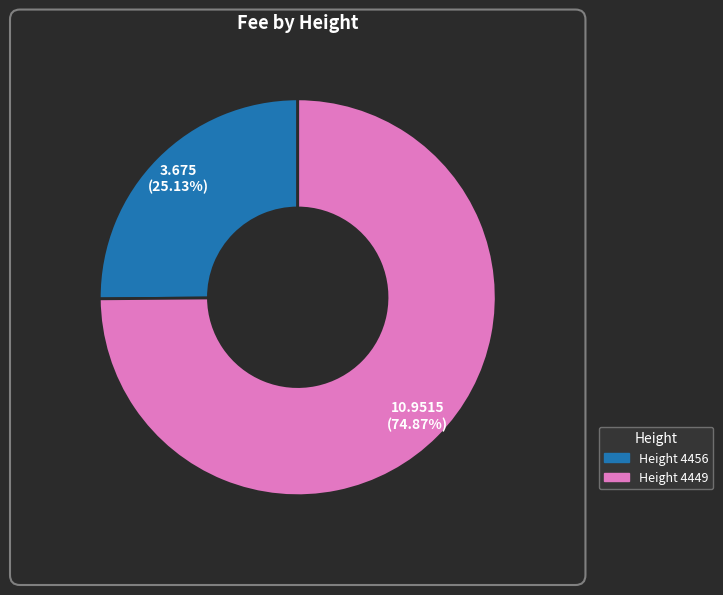

Is there a majority slice in this chart?

Yes